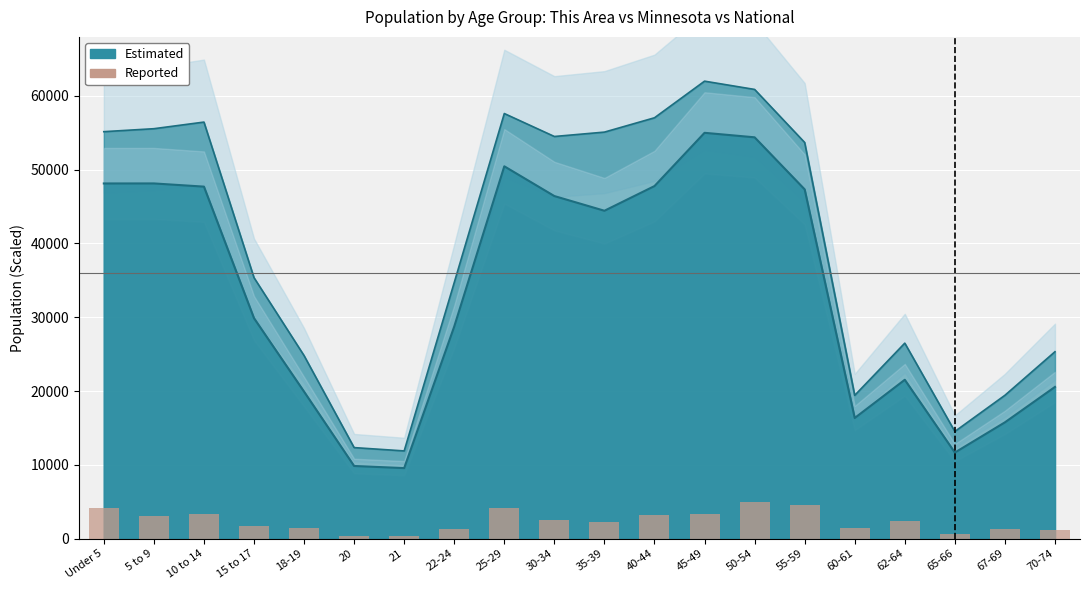

Reading right to left, what are all the values shown in this chart?

1176.5	1323.5	588.2	2352.9	1470.6	4558.8	5000.0	3382.4	3235.3	2205.9	2500.0	4117.6	1323.5	294.1	294.1	1470.6	1764.7	3382.4	3088.2	4117.6